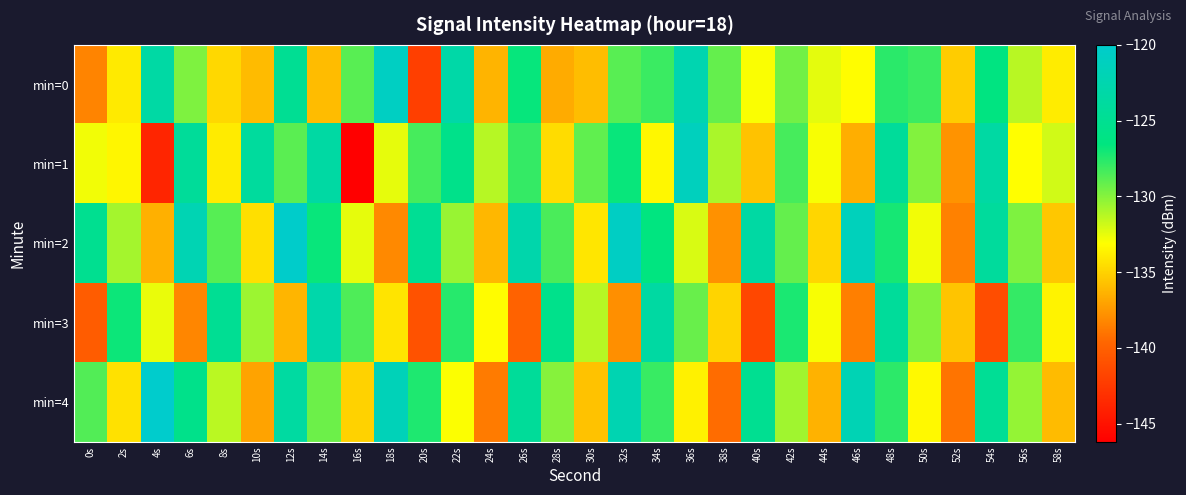

Reading left to right, transcribe all the data shown in this chart.

min=0: 0s=-138.3	2s=-134.0	4s=-123.4	6s=-129.8	8s=-134.8	10s=-136.0	12s=-124.8	14s=-136.0	16s=-128.8	18s=-120.8	20s=-142.1	22s=-123.1	24s=-136.3	26s=-126.7	28s=-136.6	30s=-135.9	32s=-128.8	34s=-128.0	36s=-122.4	38s=-129.1	40s=-133.0	42s=-129.5	44s=-132.4	46s=-133.2	48s=-127.7	50s=-128.1	52s=-135.3	54s=-126.4	56s=-131.3	58s=-133.9
min=1: 0s=-132.7	2s=-133.5	4s=-143.7	6s=-124.4	8s=-133.9	10s=-124.0	12s=-128.9	14s=-123.5	16s=-146.2	18s=-132.5	20s=-128.3	22s=-125.7	24s=-131.2	26s=-127.9	28s=-134.6	30s=-129.0	32s=-126.8	34s=-133.5	36s=-121.2	38s=-130.9	40s=-135.7	42s=-128.3	44s=-132.9	46s=-136.6	48s=-124.2	50s=-129.9	52s=-137.7	54s=-123.5	56s=-133.1	58s=-131.9
min=2: 0s=-125.1	2s=-130.8	4s=-136.5	6s=-122.1	8s=-128.8	10s=-134.5	12s=-120.1	14s=-126.8	16s=-132.5	18s=-138.1	20s=-124.8	22s=-130.5	24s=-136.1	26s=-122.8	28s=-128.5	30s=-134.1	32s=-120.8	34s=-126.5	36s=-132.1	38s=-137.8	40s=-123.5	42s=-129.1	44s=-134.8	46s=-121.5	48s=-127.1	50s=-132.8	52s=-138.5	54s=-124.1	56s=-129.8	58s=-135.5
min=3: 0s=-140.2	2s=-126.9	4s=-132.6	6s=-138.2	8s=-124.9	10s=-130.6	12s=-136.2	14s=-122.9	16s=-128.6	18s=-134.2	20s=-140.9	22s=-127.6	24s=-133.2	26s=-139.9	28s=-125.6	30s=-131.2	32s=-137.9	34s=-123.6	36s=-129.2	38s=-134.9	40s=-141.6	42s=-127.2	44s=-132.9	46s=-138.6	48s=-124.2	50s=-129.9	52s=-135.6	54s=-141.2	56s=-127.9	58s=-133.6
min=4: 0s=-128.7	2s=-134.3	4s=-120.0	6s=-125.7	8s=-131.3	10s=-137.0	12s=-123.7	14s=-129.3	16s=-135.0	18s=-121.7	20s=-127.3	22s=-133.0	24s=-138.7	26s=-124.3	28s=-130.0	30s=-135.7	32s=-122.3	34s=-128.0	36s=-133.7	38s=-139.3	40s=-125.0	42s=-130.7	44s=-136.3	46s=-122.0	48s=-127.7	50s=-133.3	52s=-139.0	54s=-124.7	56s=-130.3	58s=-136.0